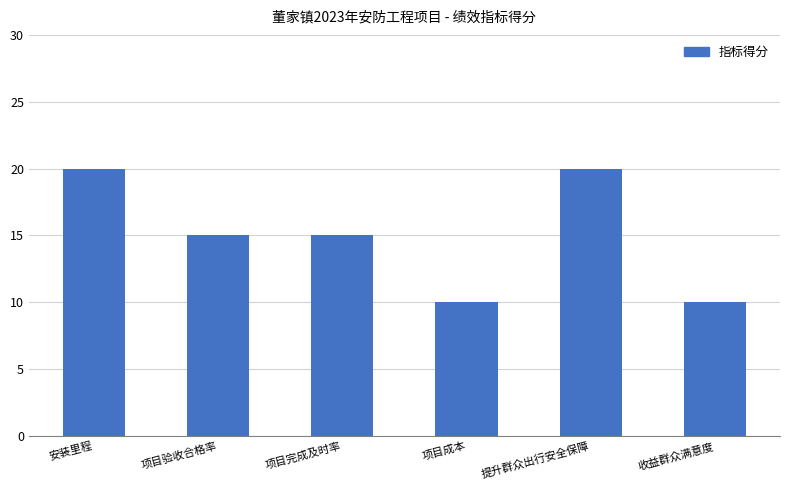

Is it true that the value at 安装里程 is 20?

True